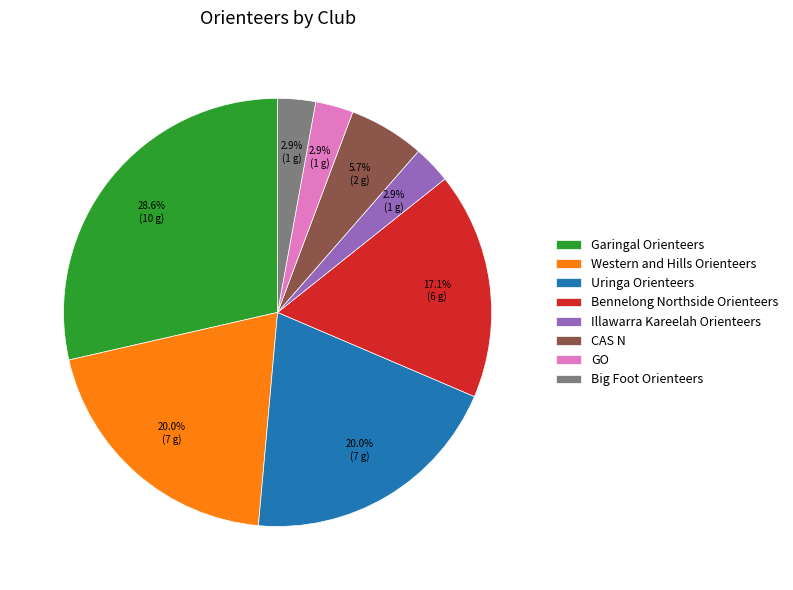

Does Bennelong Northside Orienteers account for over 50% of the chart?

No